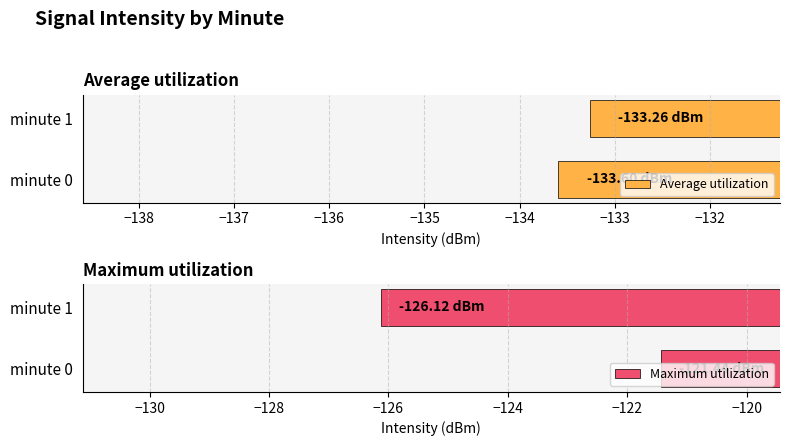

How many groups of bars are there?

2